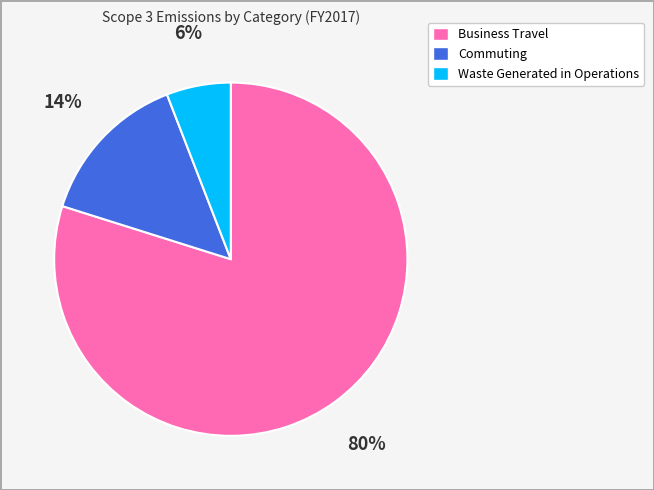

What is the smallest slice in the pie chart?

Waste Generated in Operations